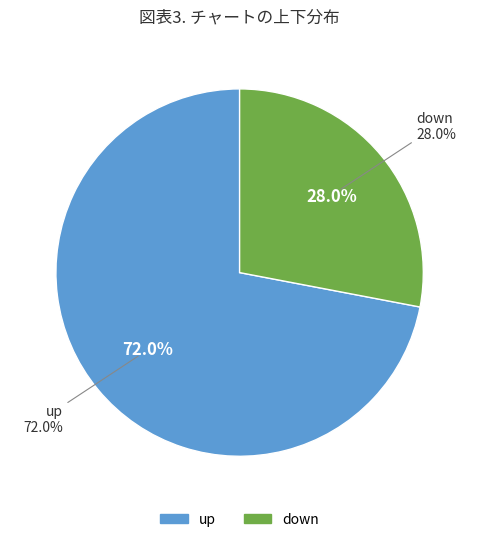

To the nearest percent, what portion does down represent?

28%